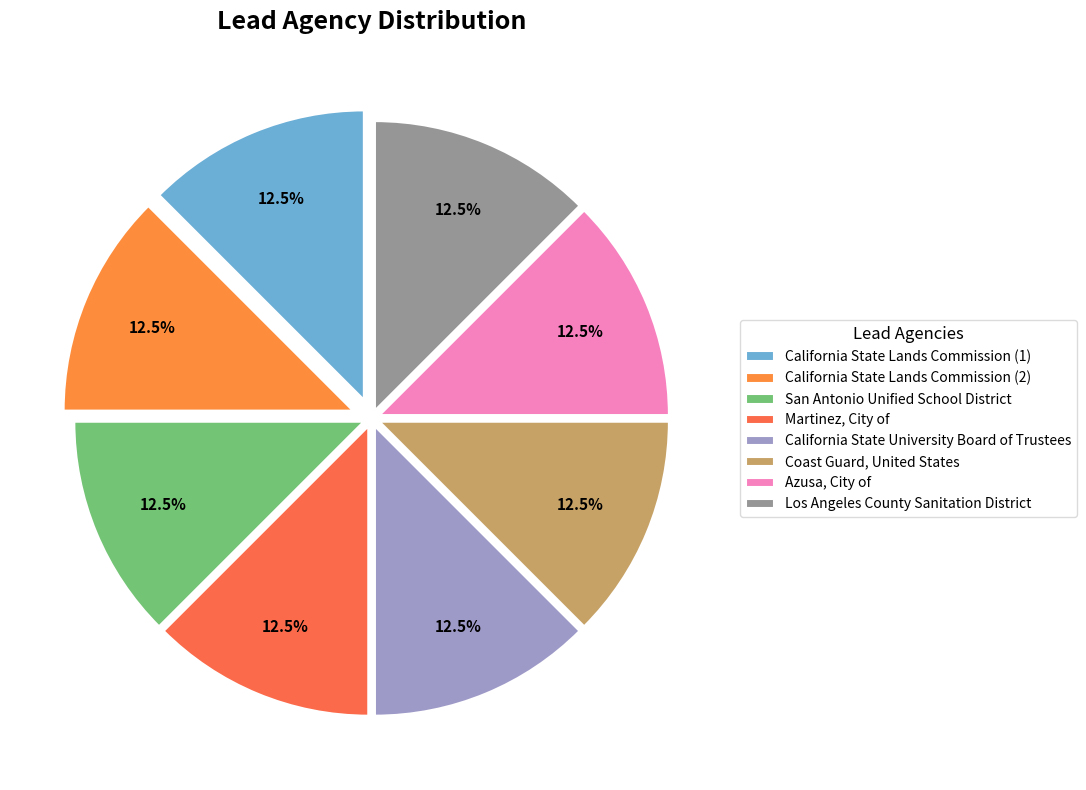

What is the largest slice in the pie chart?

Los Angeles County Sanitation District